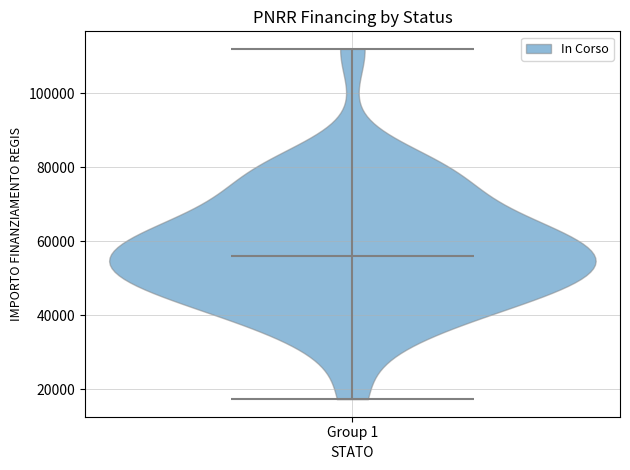

Where does the median line of the violin for Group 1 sit on the y-axis? The values are not printed on the chart, so give them approximately, as read against the axis.

56000